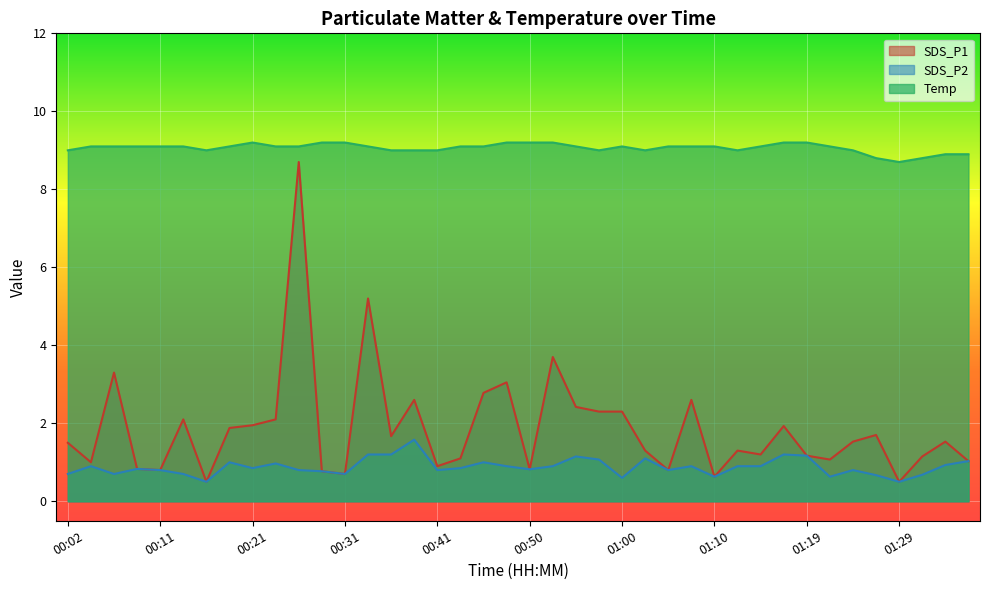

Which has a higher value, 00:02 or 00:38?

00:38